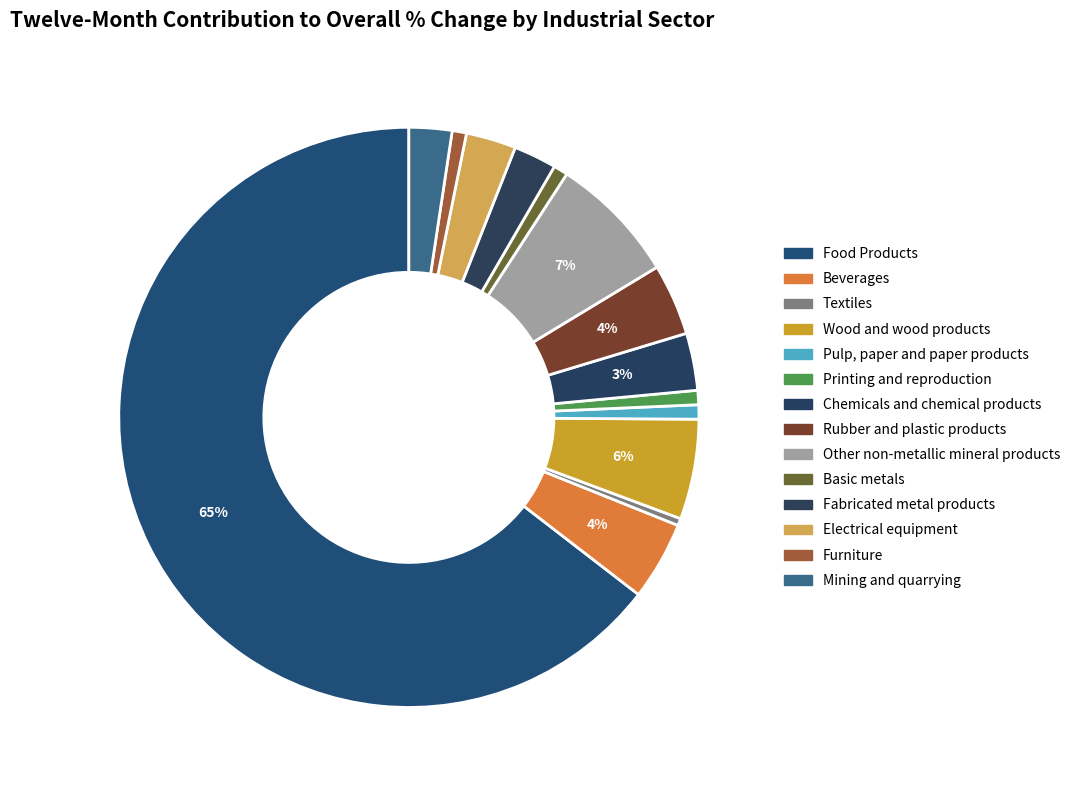

Count the number of slices in the pie.

14